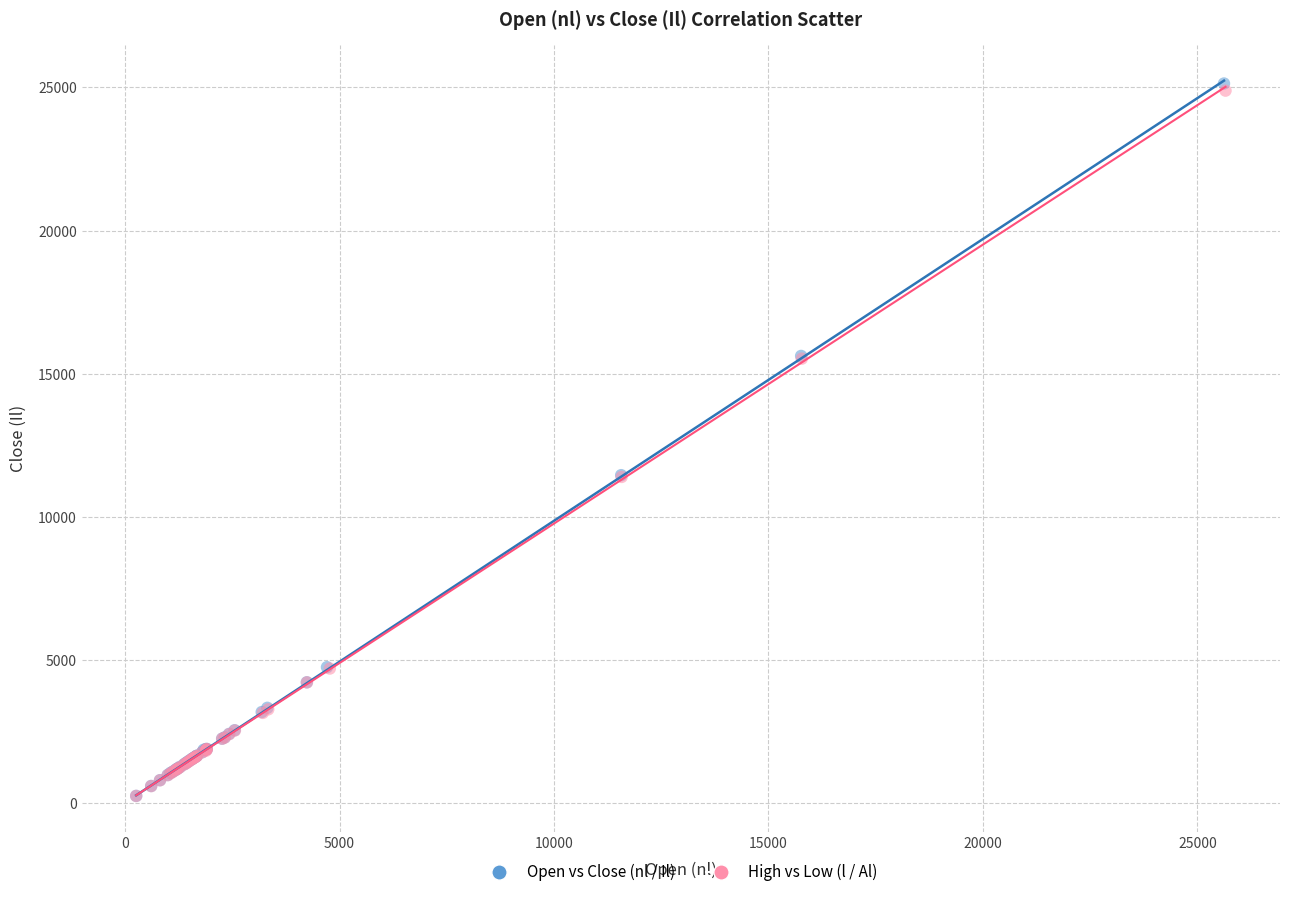

Which series has the widest spread of Y values?

Open vs Close (nl / Il)